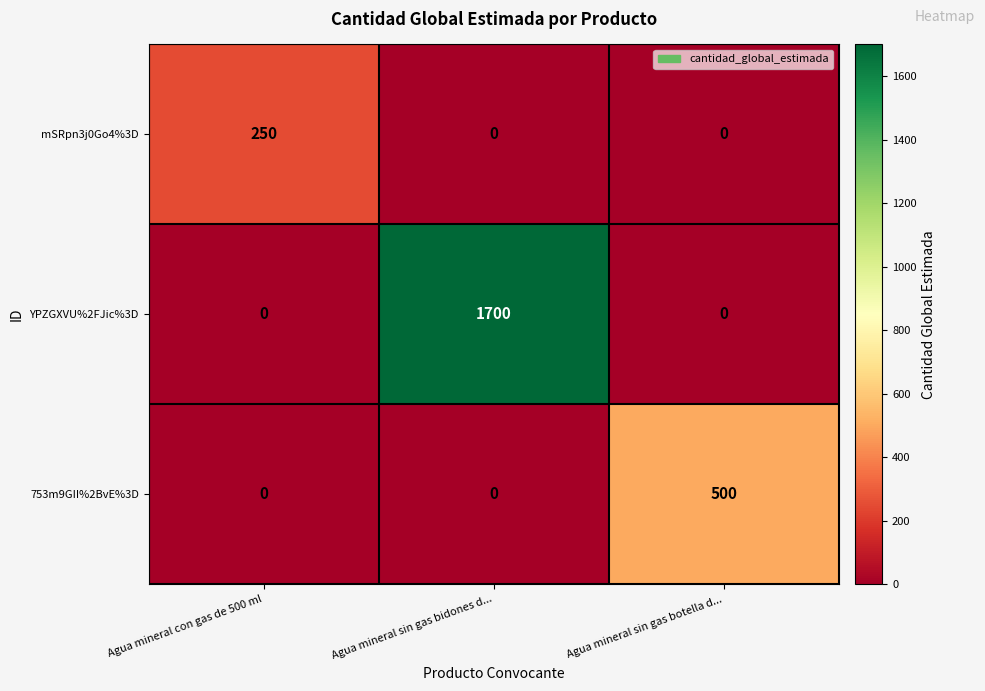

Reading left to right, what are all the values shown in this chart?

mSRpn3j0Go4%3D: 250	0	0
YPZGXVU%2FJic%3D: 0	1700	0
753m9GII%2BvE%3D: 0	0	500